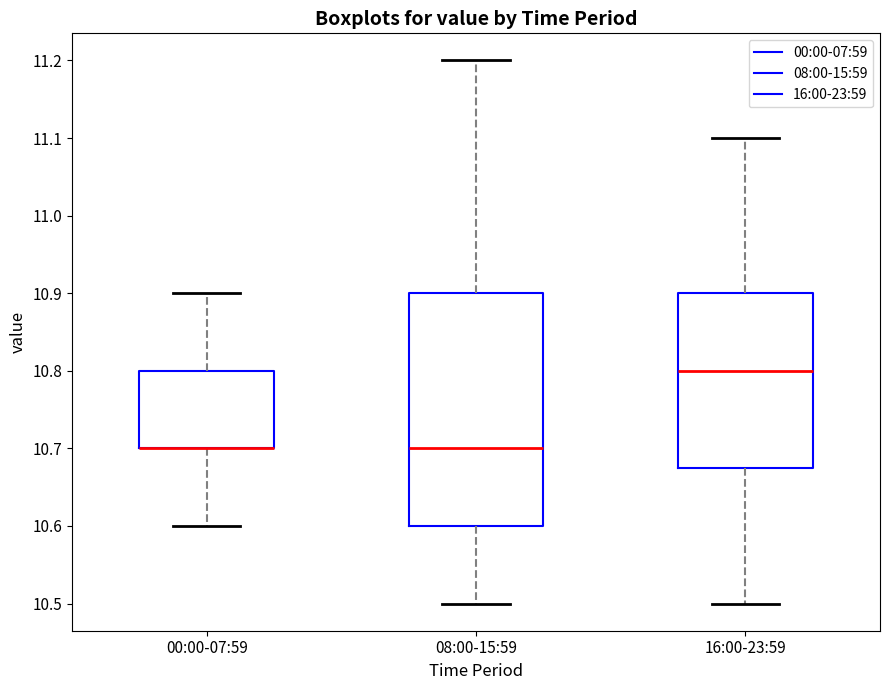

Where does the median line of the box for 08:00-15:59 sit on the y-axis? The values are not printed on the chart, so give them approximately, as read against the axis.

10.70